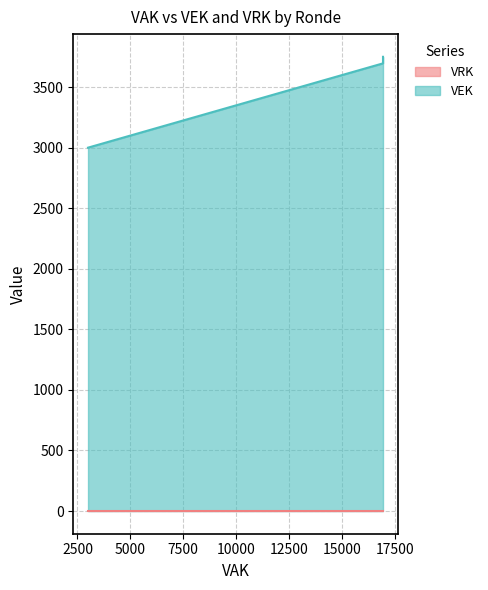

True or false: VRK has more than 1 points higher than both neighbors.

False